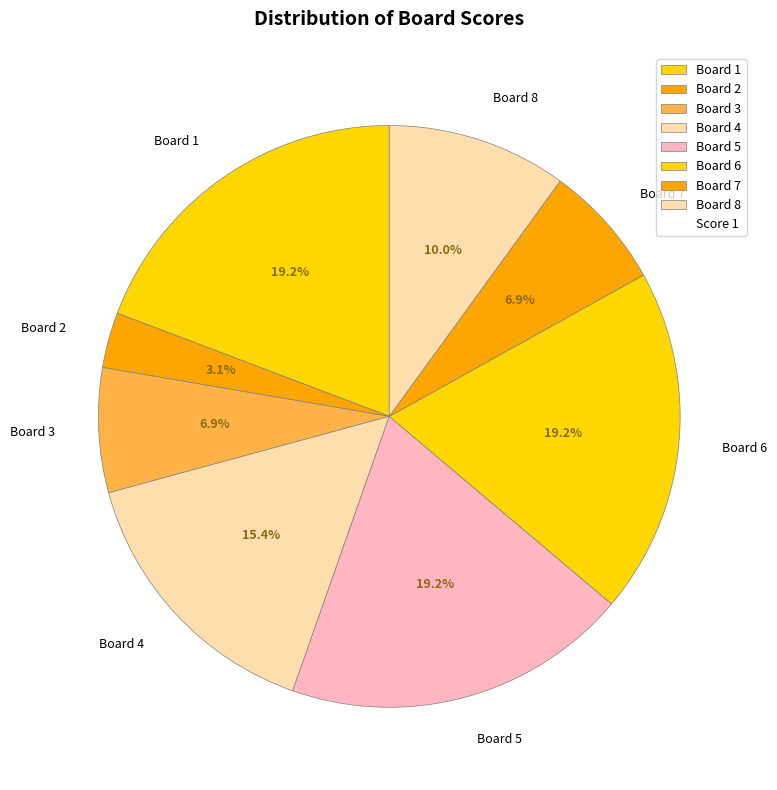

To the nearest percent, what is the difference between the largest and smallest slice percentages?

16%